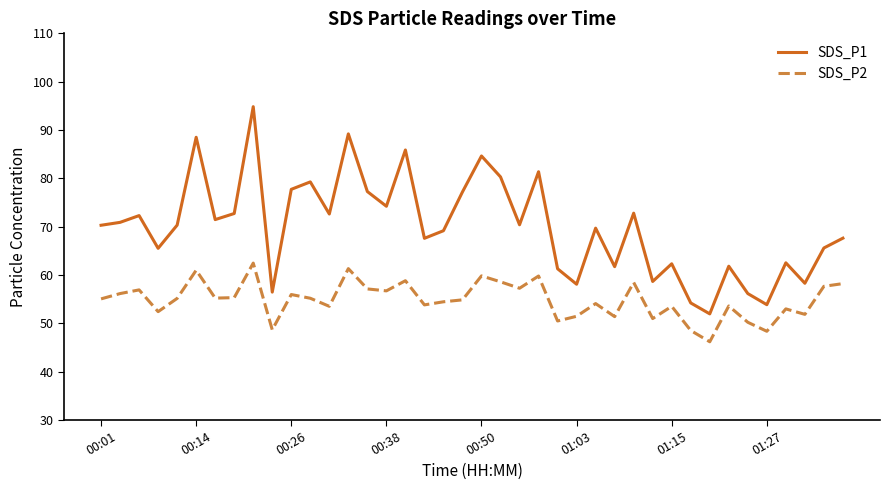

Does the chart display data point markers on the line(s)?

No